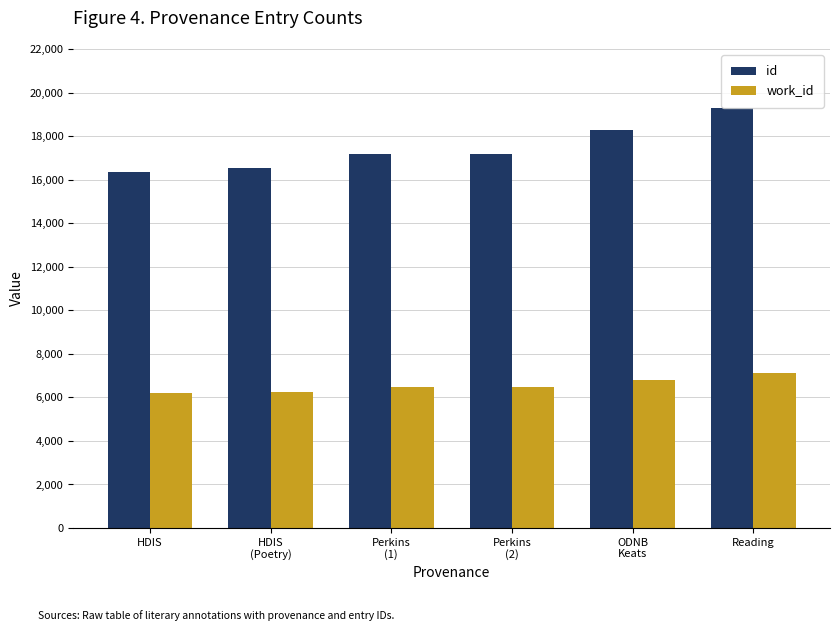

What is the difference between the maximum and second lowest values in the work_id series?

869